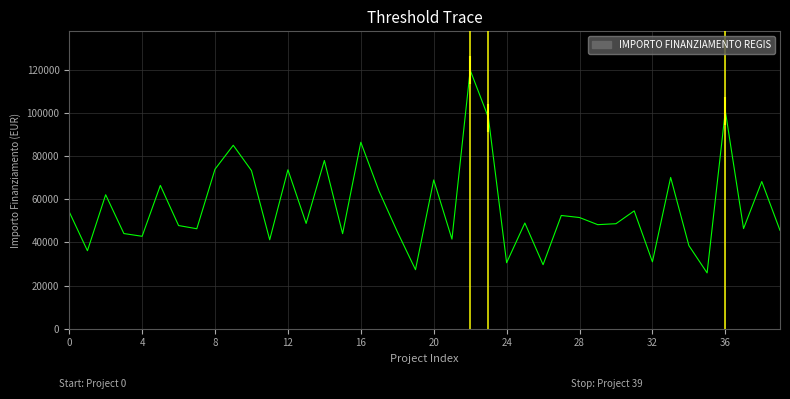

What is the minimum value shown in the chart?

25842.4